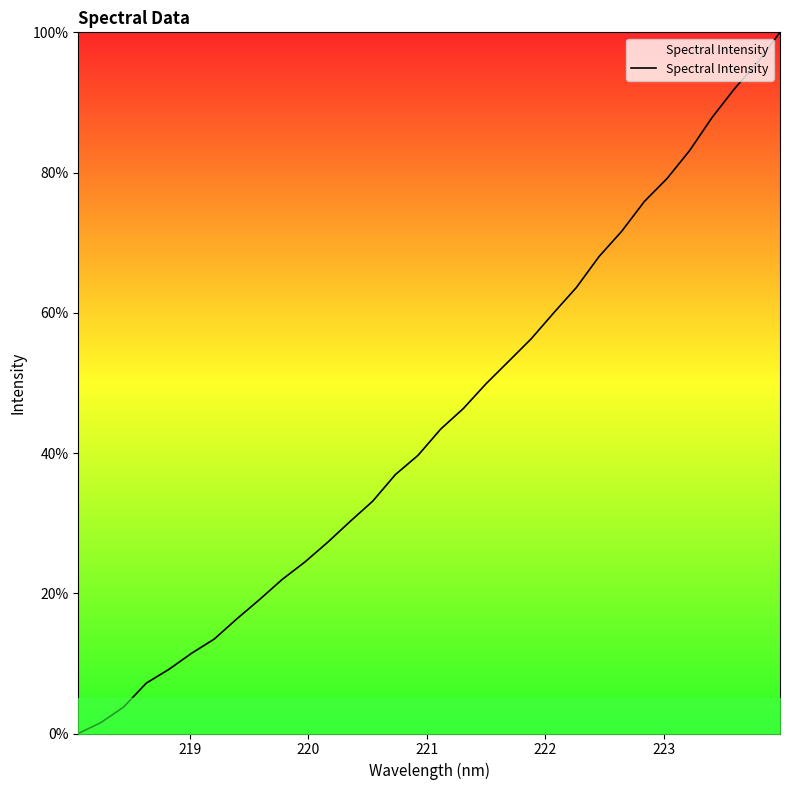

What is the difference between the maximum and minimum values?

100.0